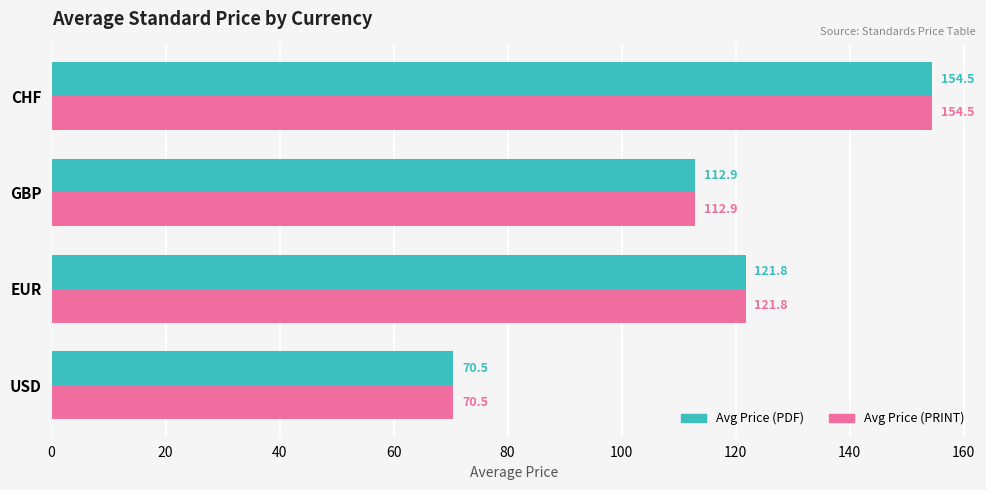

What is the smallest value displayed?

70.5